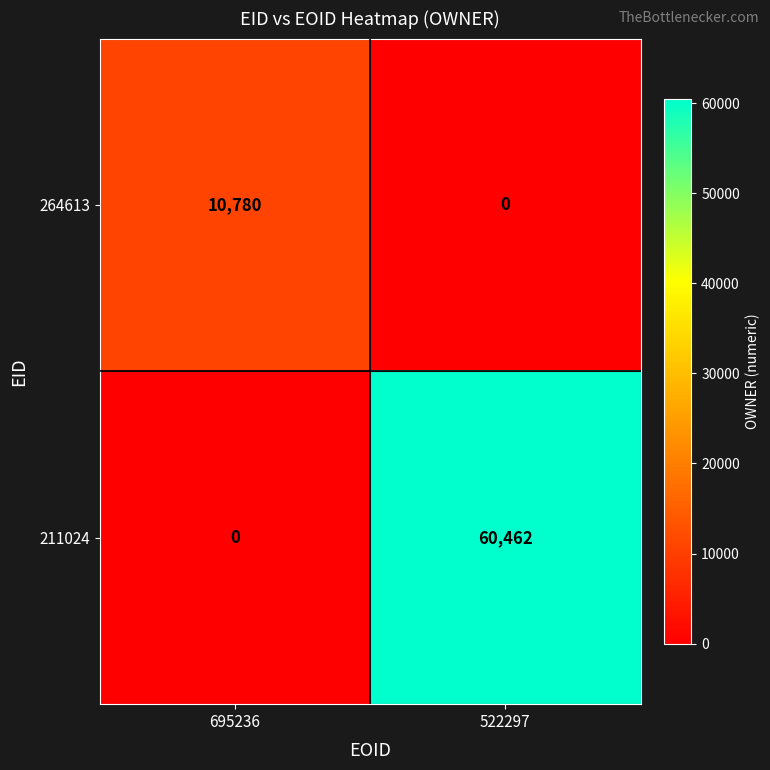

Rank the series by their maximum value, from highest to lowest.

211024, 264613